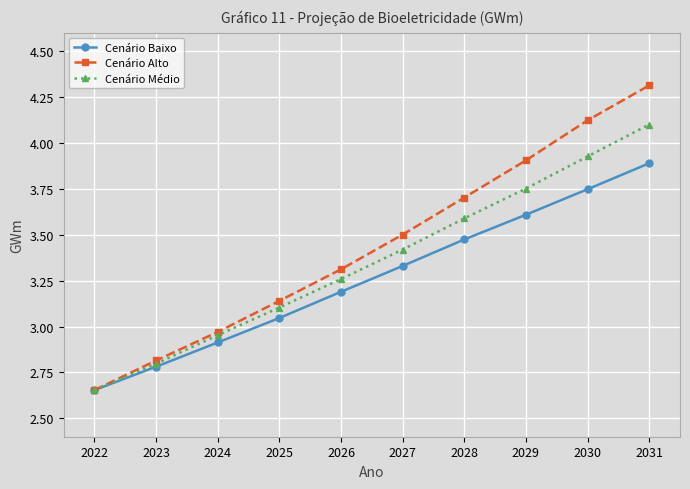

At which category is the sum across all series the highest?

2031